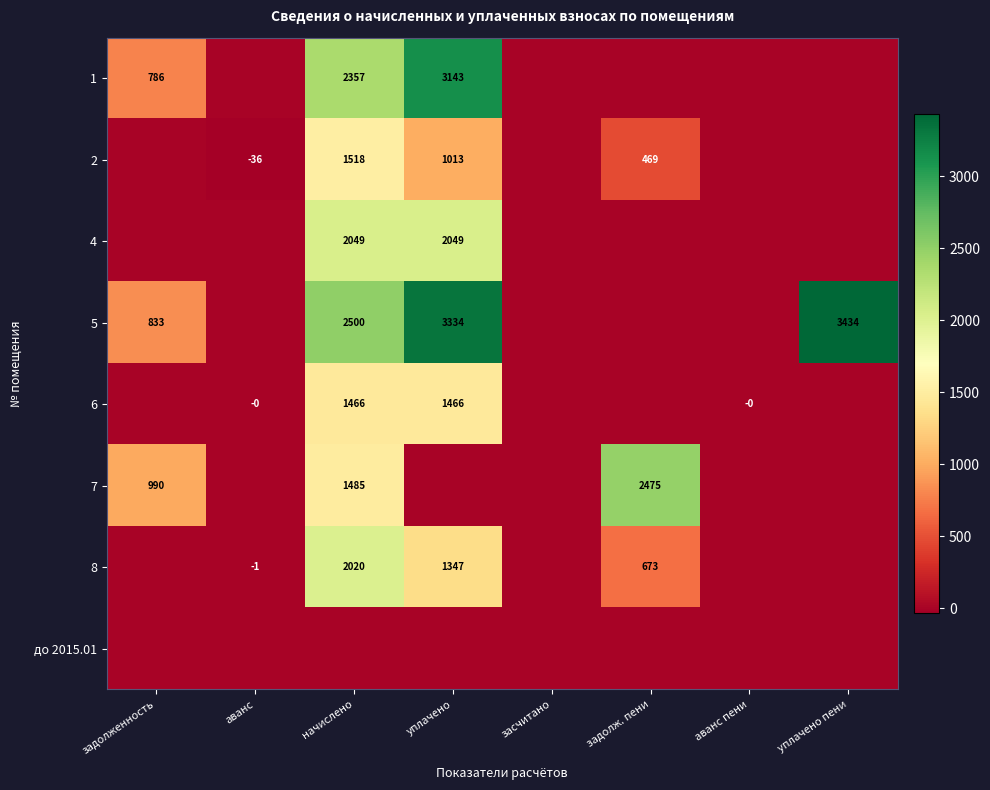

True or false: 7 has a value of 1678 at задолженность.

False